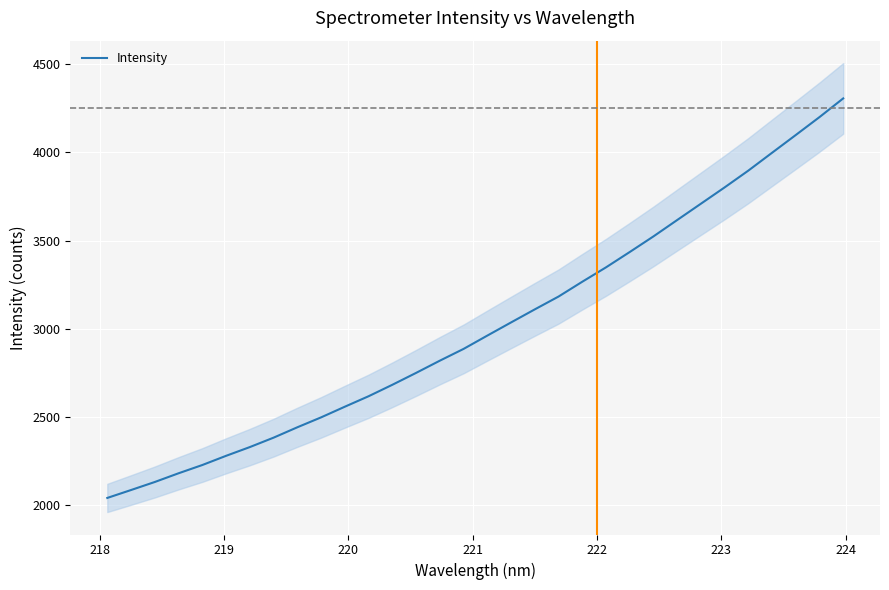

What is the lowest value of the Intensity series?

2042.8